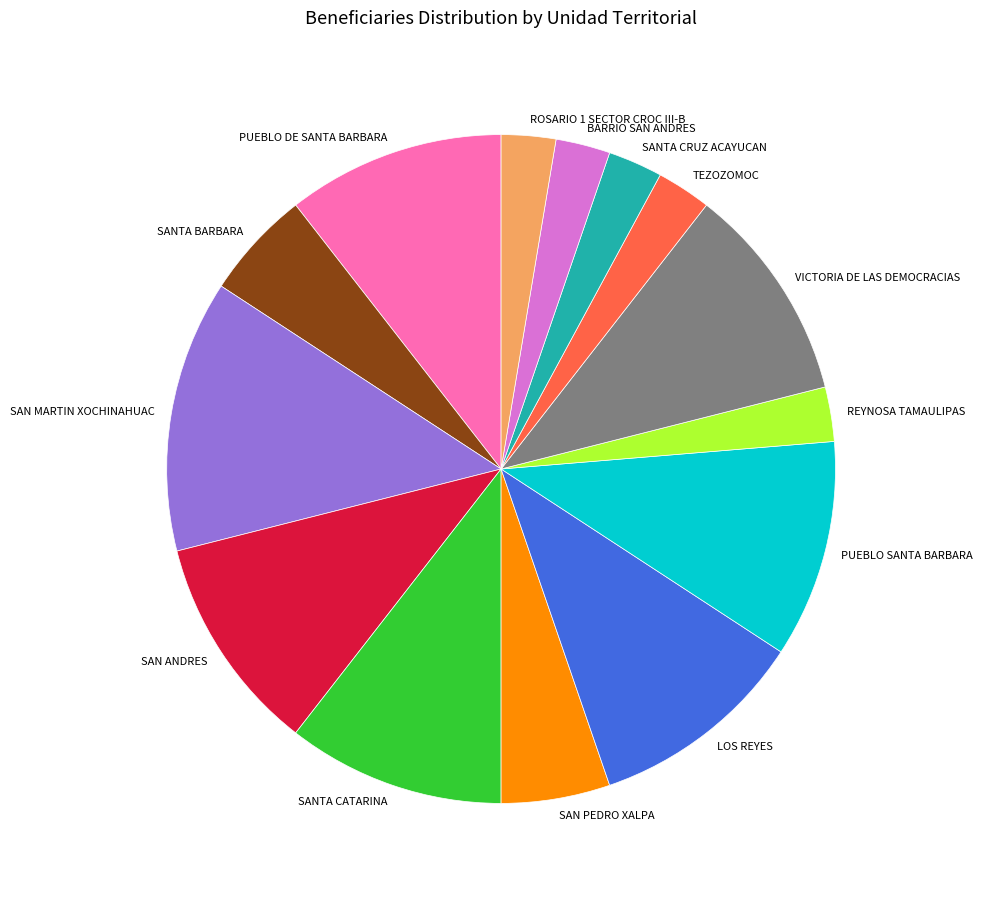

How many segments does this pie chart have?

14